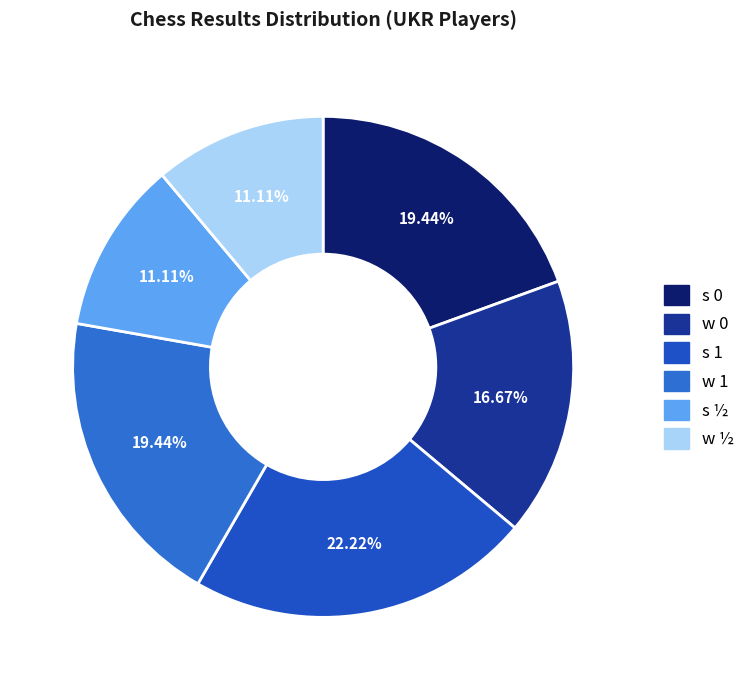

To the nearest percent, what is the average slice percentage?

17%